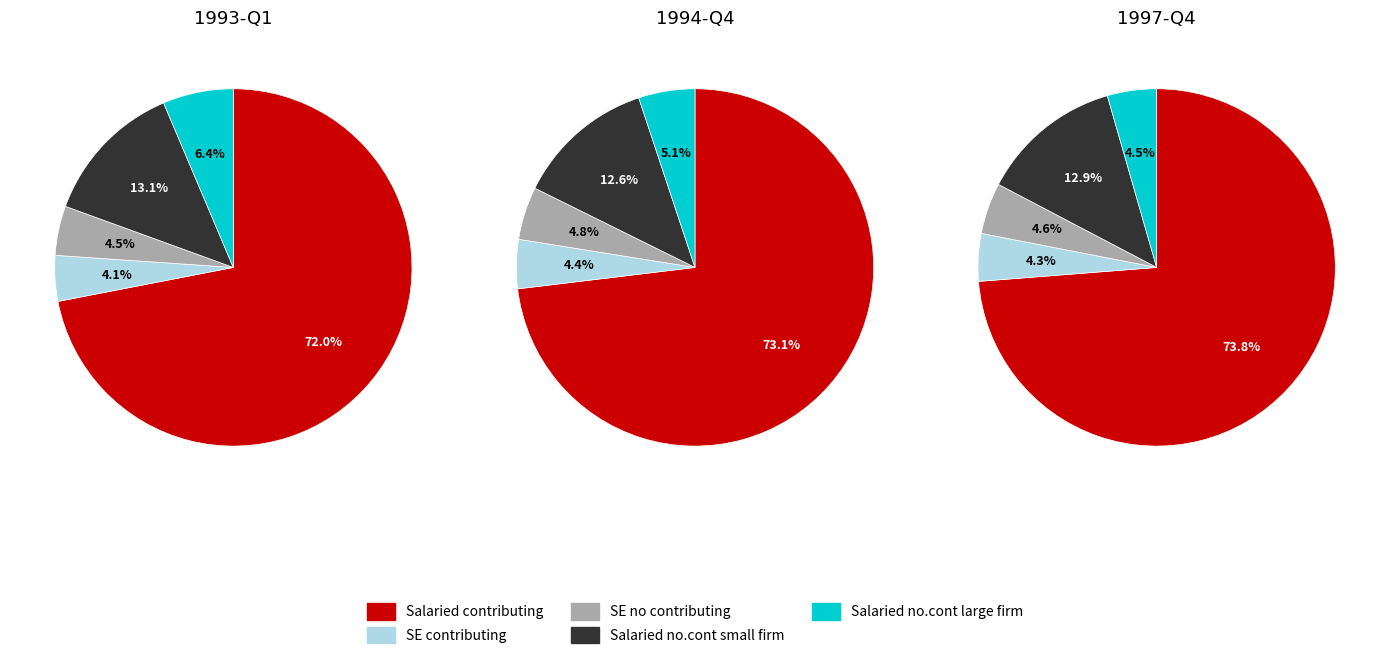

To the nearest percent, what percentage of the pie is 1?

33%